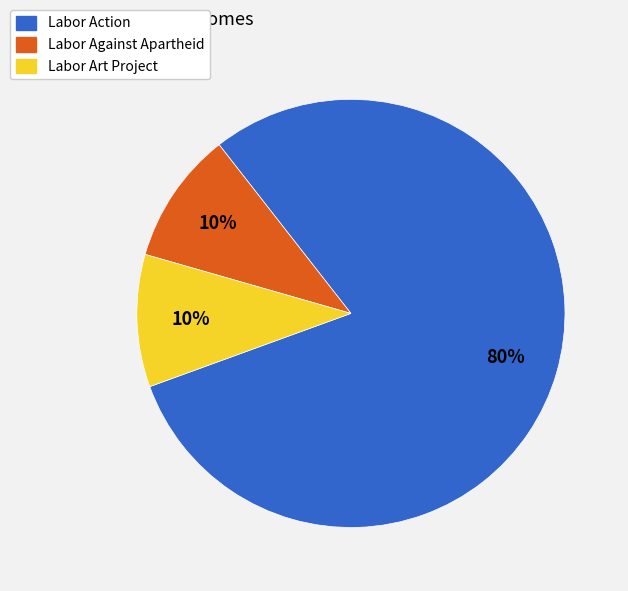

What is the largest slice in the pie chart?

Labor Action